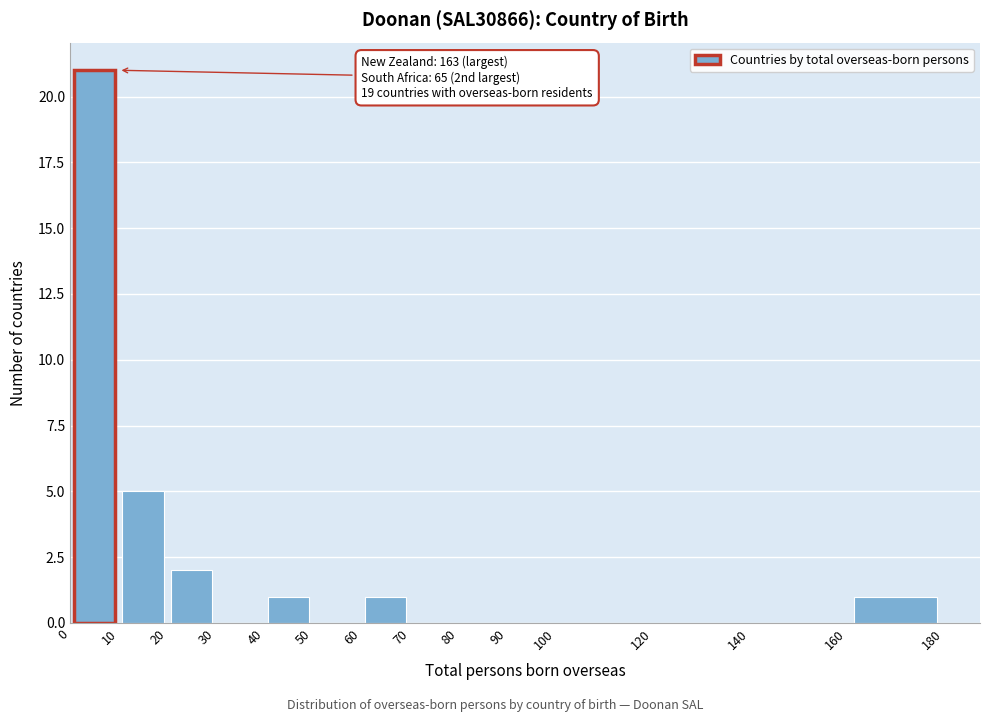

Over which range of the x-axis is the bar tallest?

0 to 10